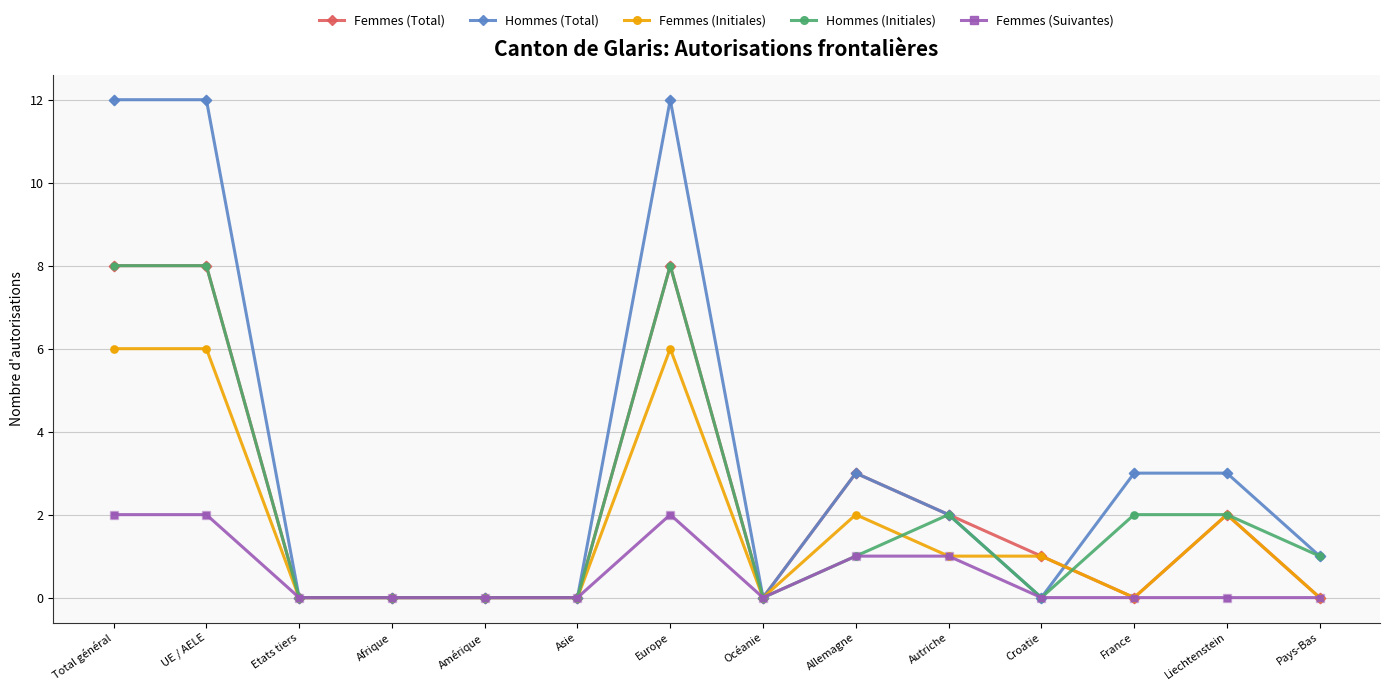

Is the value of Hommes (Total) at Pays-Bas greater than the value of Femmes (Initiales) at Liechtenstein?

No